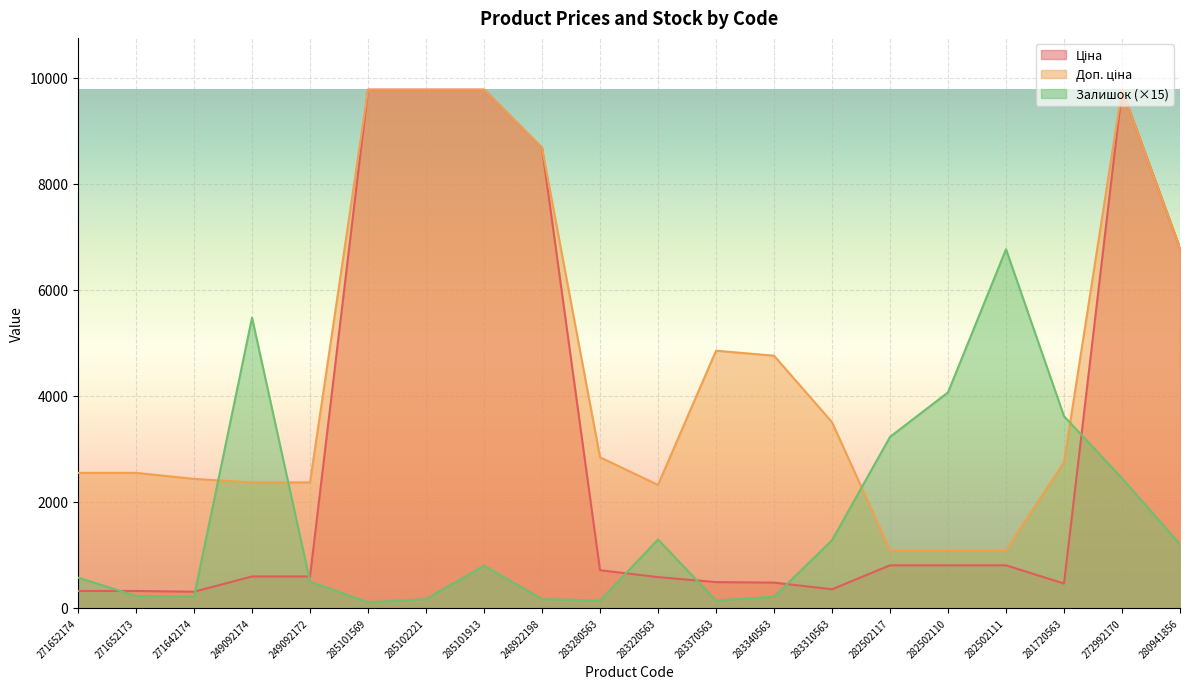

What is the approximate value of Ціна at 283370563?

485.1